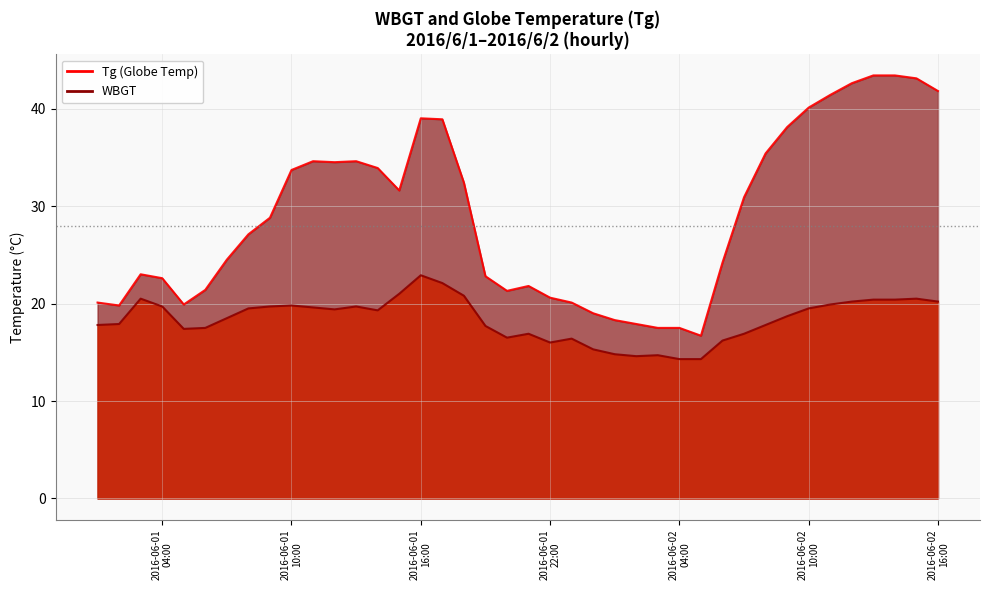

List the series in order of their overall mean, highest first.

Tg, WBGT